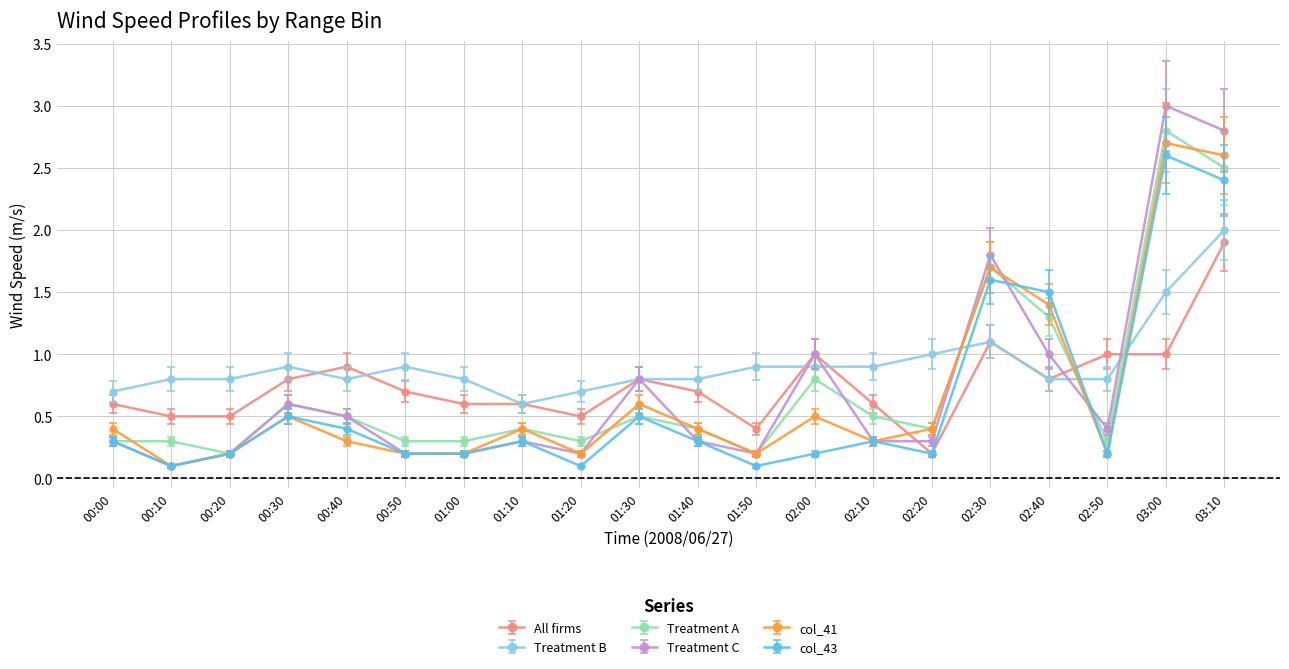

What is the label of the 16th point from the left?

02:30